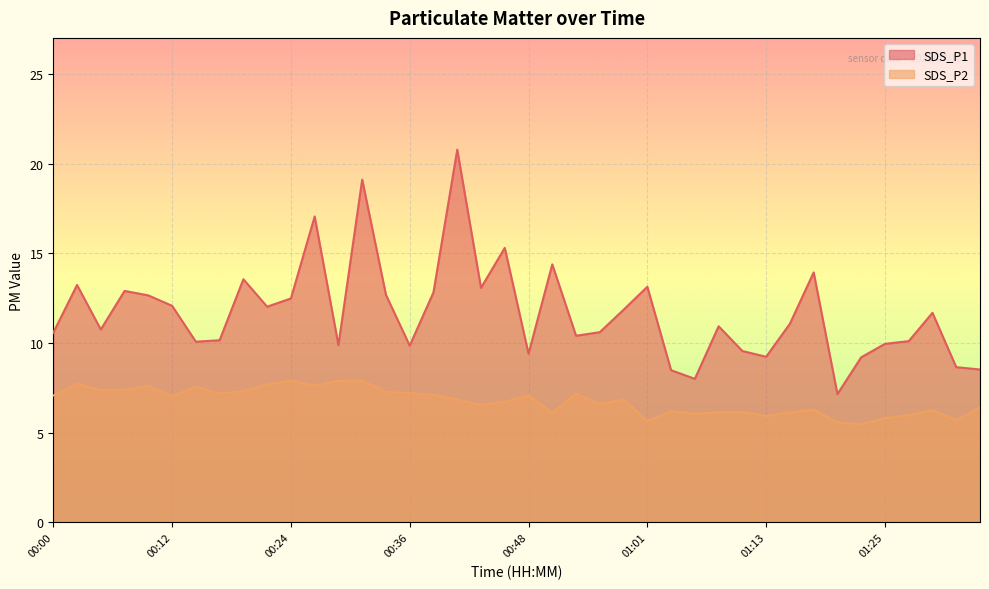

Is it true that SDS_P2 equals 1.8 at 00:14?

False